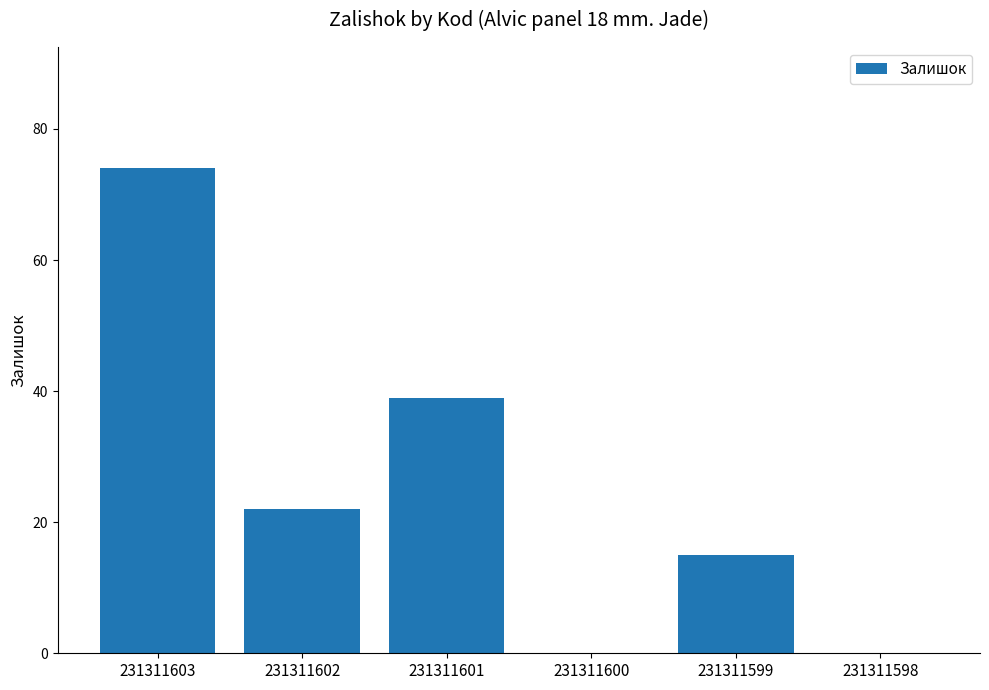

Reading right to left, extract all data points from this chart.

0	15	0	39	22	74